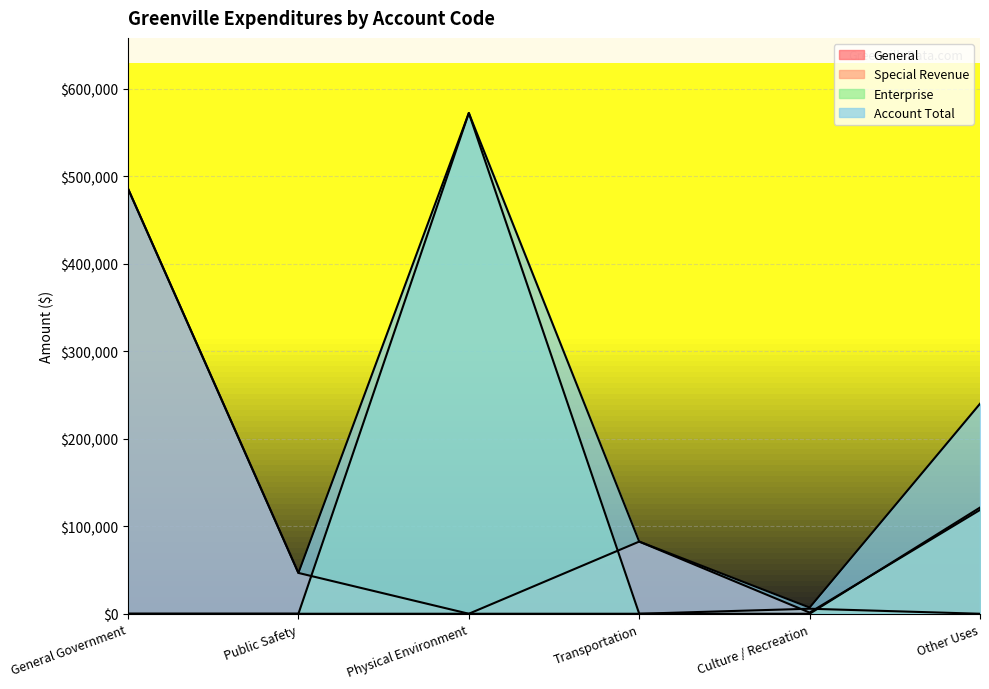

What is the difference between the General values at Culture / Recreation and Other Uses?

117250